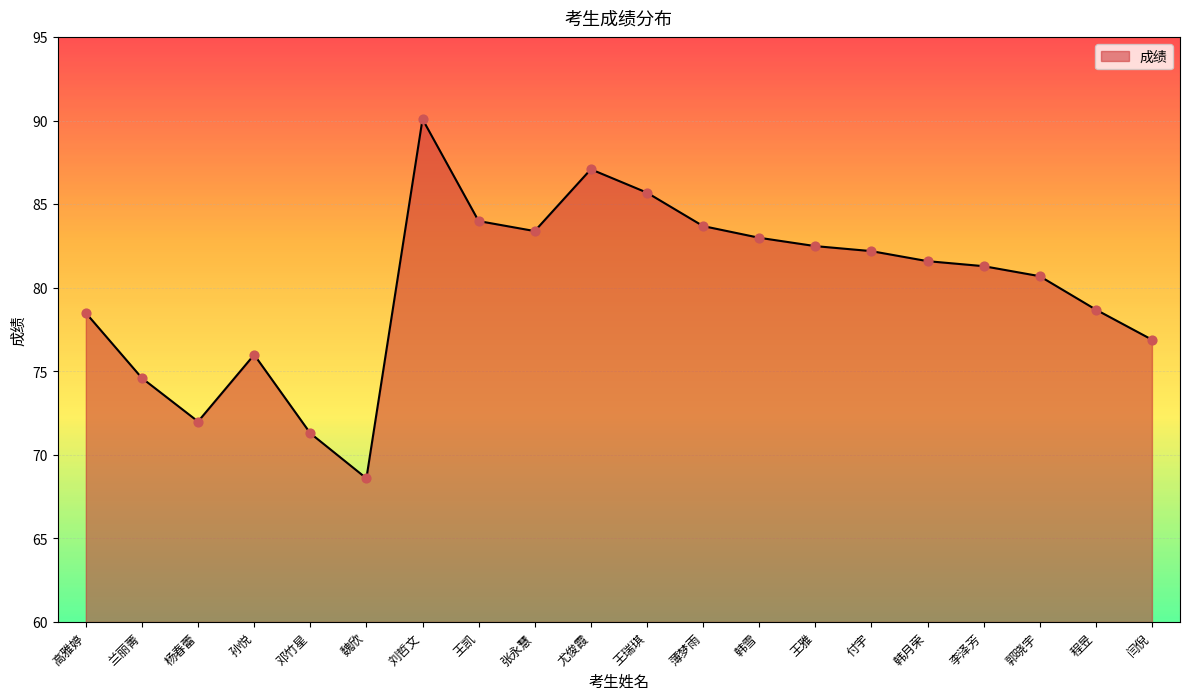

Approximately how many times larger is the value at 薄梦雨 compared to 韩月荣?

1.0